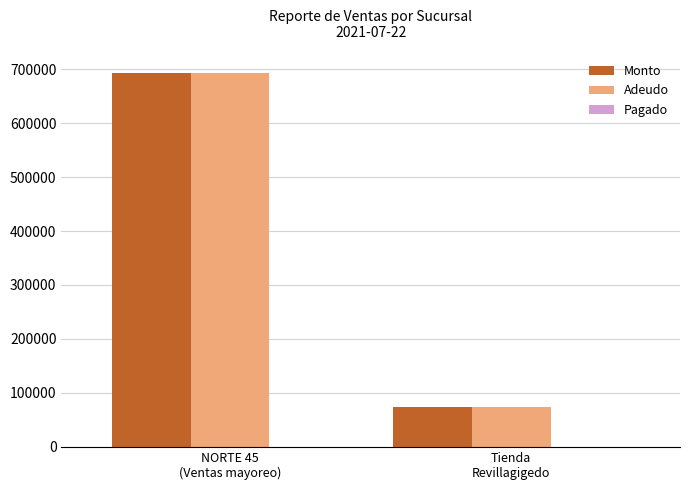

How many series are shown in this chart?

2